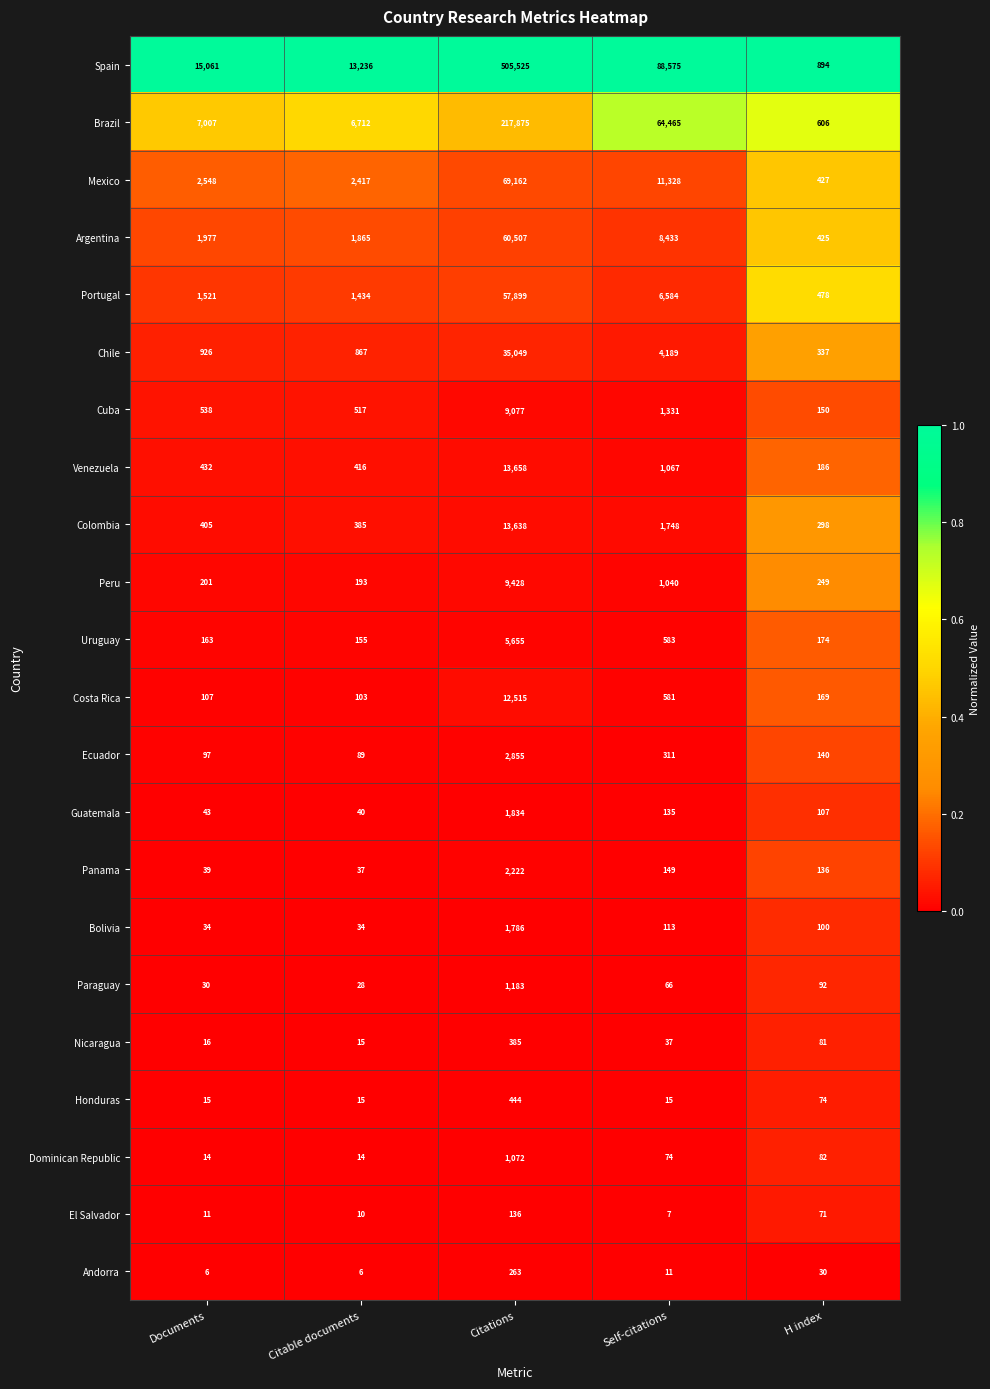

What is the difference between the maximum and minimum values in the El Salvador series?

129